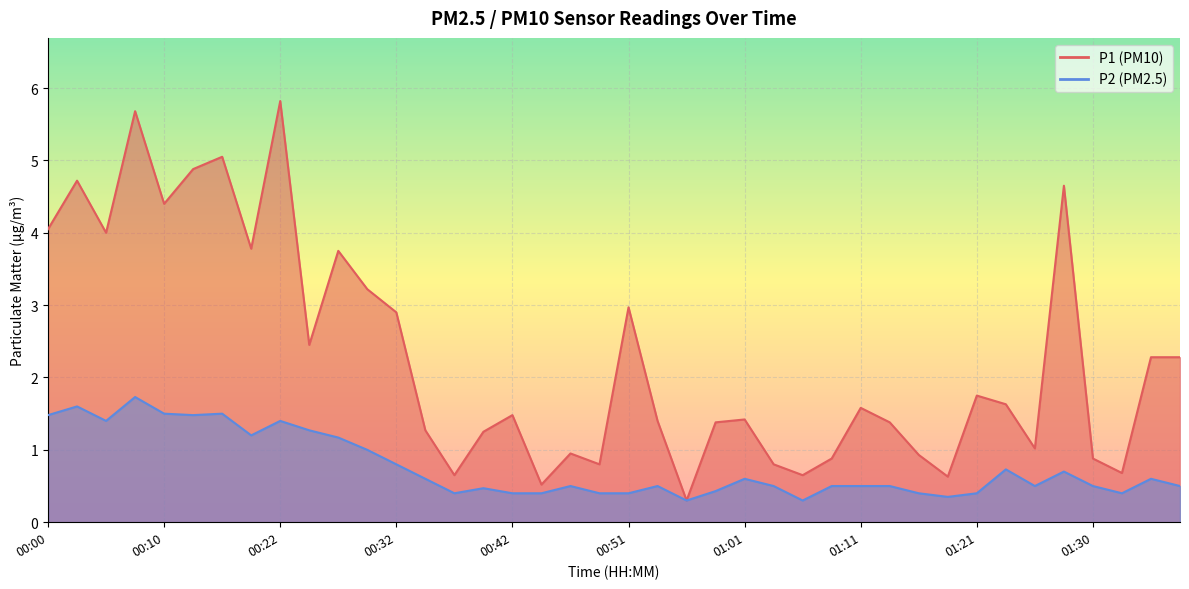

What is the label of the 15th point from the left?

00:37